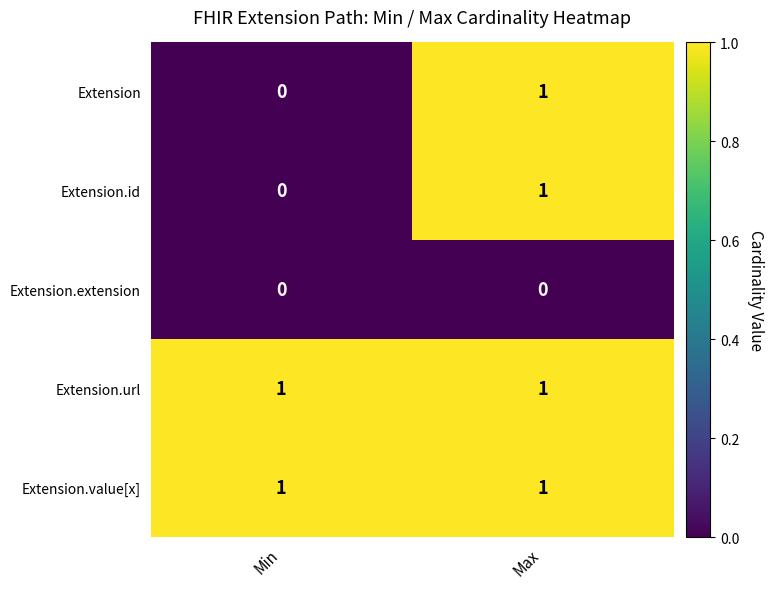

At which label does Extension.id reach its peak?

Max